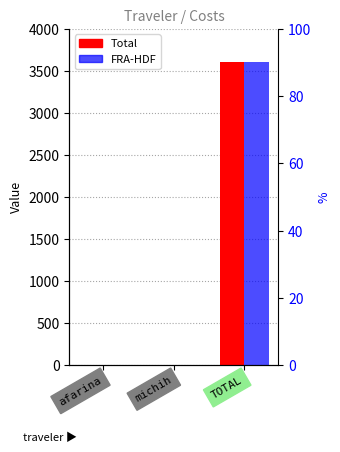

The value of FRA-HDF at TOTAL is 5724.8. True or false?

False